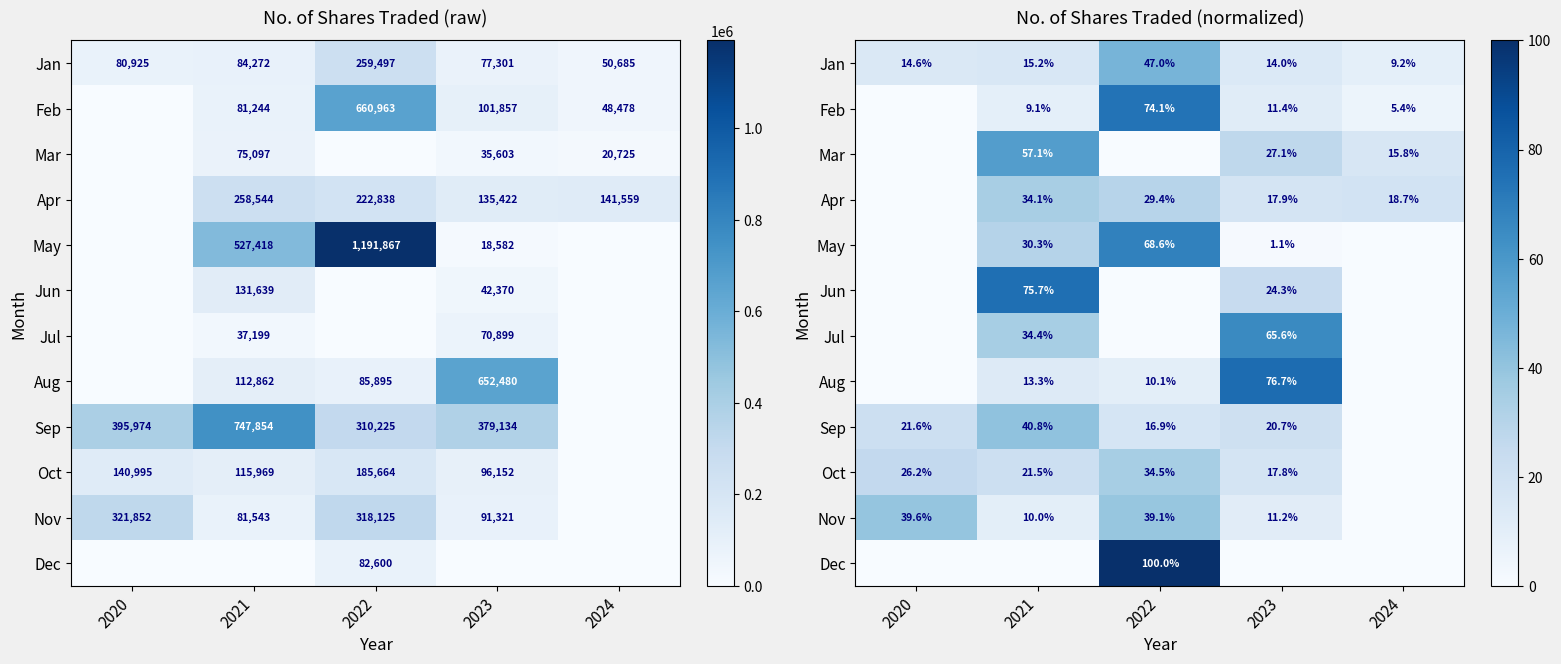

Rank the series by their maximum value, from highest to lowest.

Dec, Aug, Jun, Feb, May, Jul, Mar, Jan, Sep, Nov, Oct, Apr